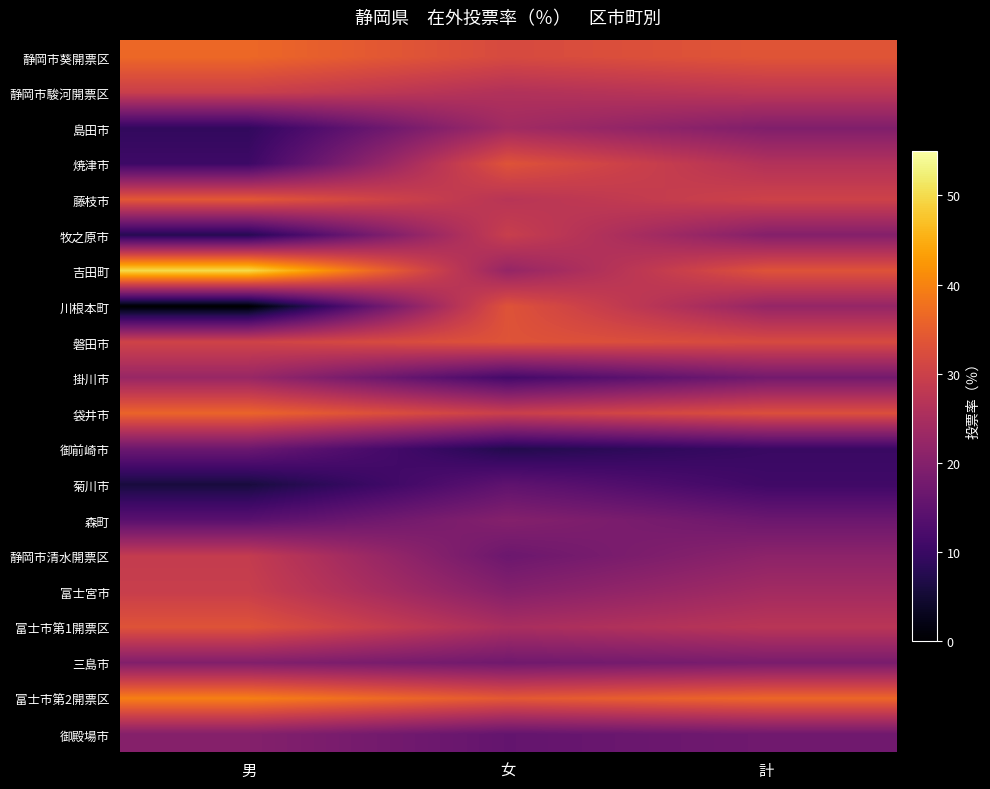

Which series has the largest range (max minus min)?

川根本町